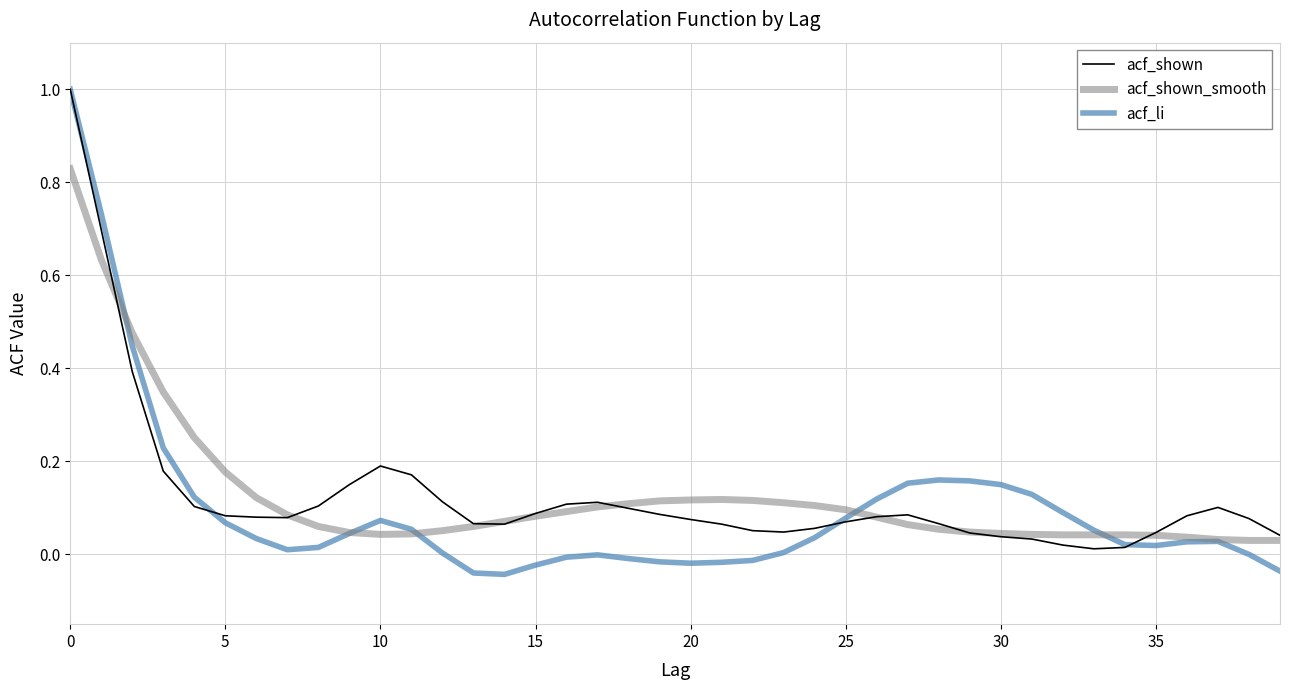

What is the highest value of the acf_li series?

1.0